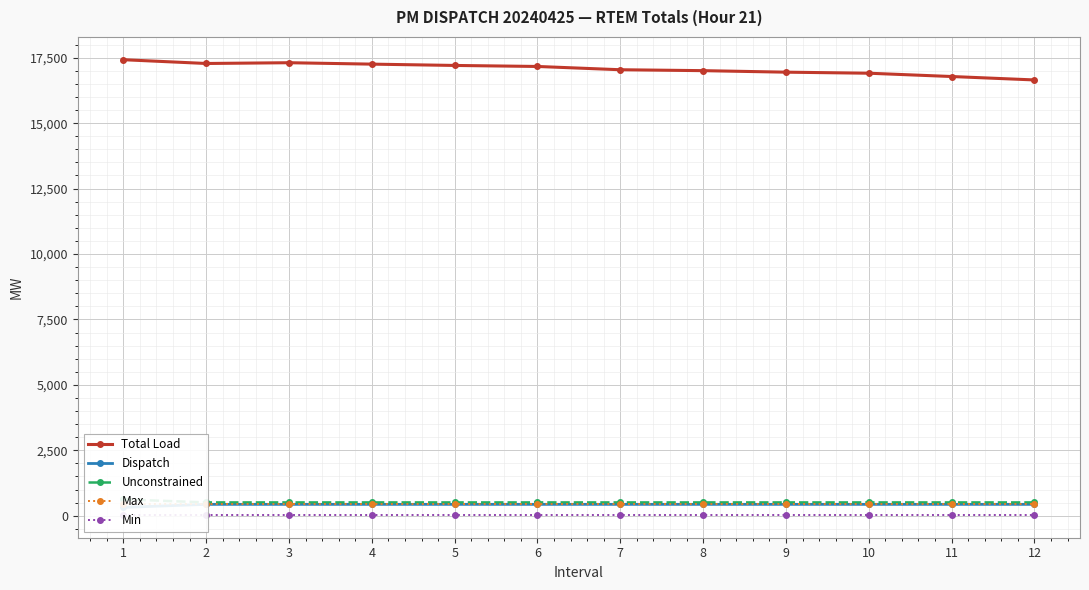

What is the value of the Min point at the 7th from the left?

30.0